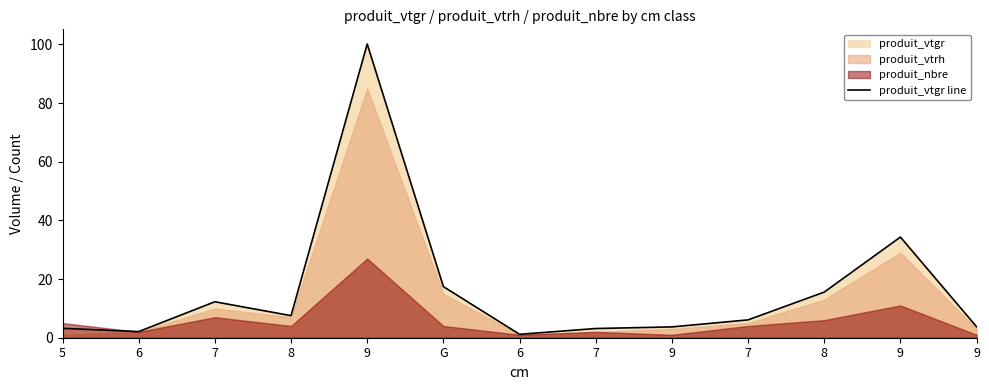

The value at 7 is 3.1. True or false?

True